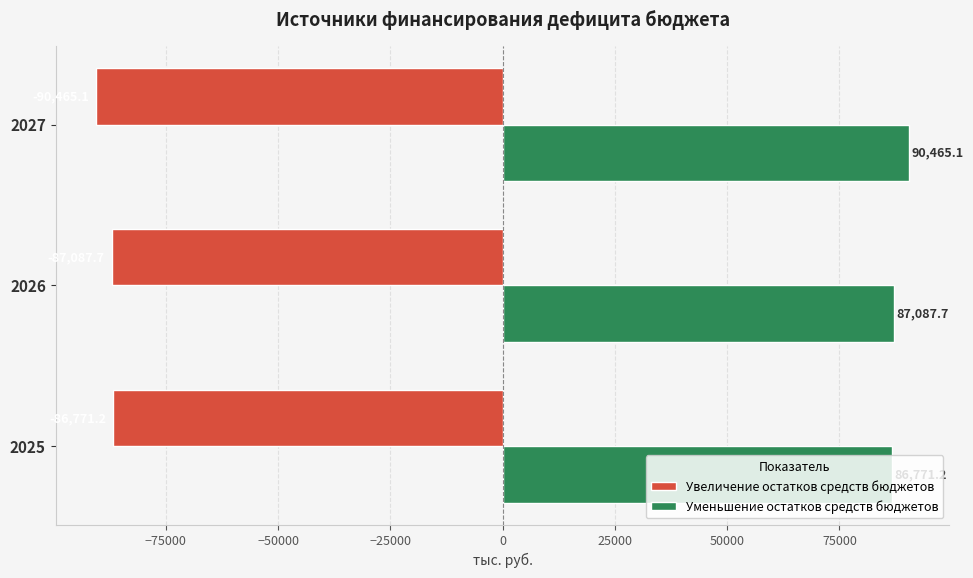

Which series has the largest total across all categories?

Уменьшение остатков средств бюджетов